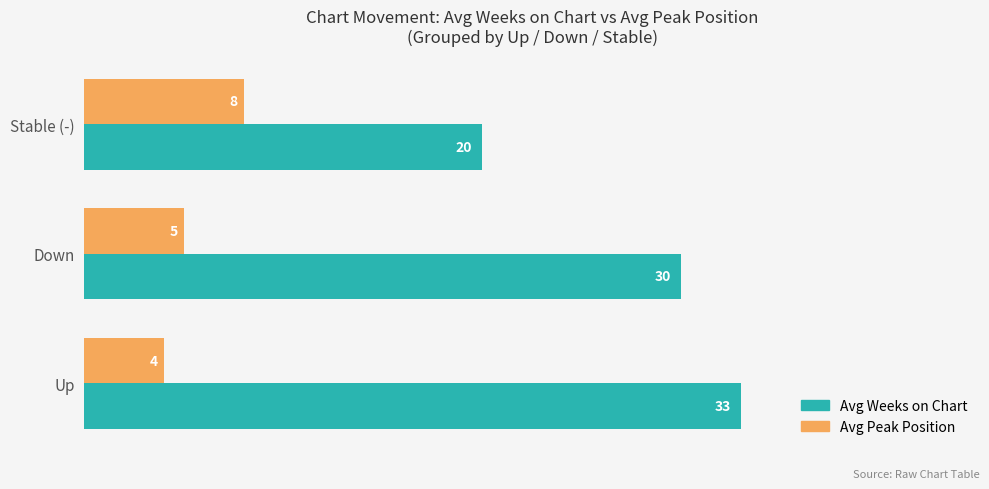

Which series has the widest spread of values?

Avg Weeks on Chart